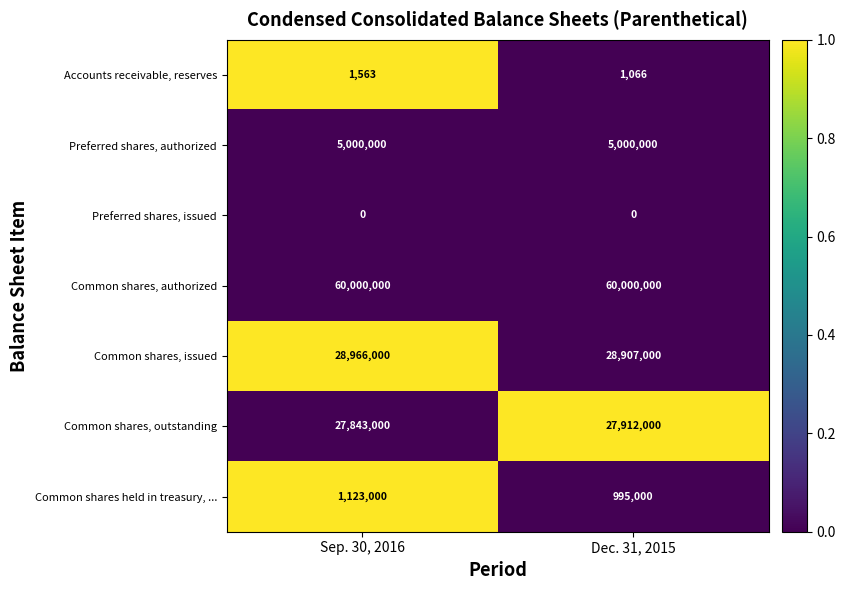

Reading left to right, extract all data points from this chart.

Accounts receivable, reserves: 1563	1066
Preferred shares, authorized: 5000000	5000000
Preferred shares, issued: 0	0
Common shares, authorized: 60000000	60000000
Common shares, issued: 28966000	28907000
Common shares, outstanding: 27843000	27912000
Common shares held in treasury, ...: 1123000	995000